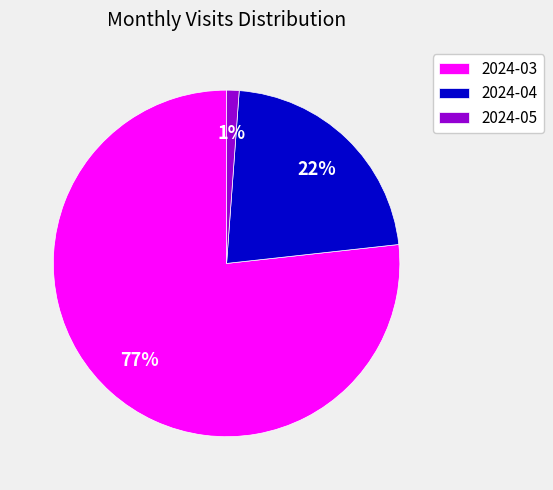

True or false: 2024-03 accounts for 77% of the total.

True